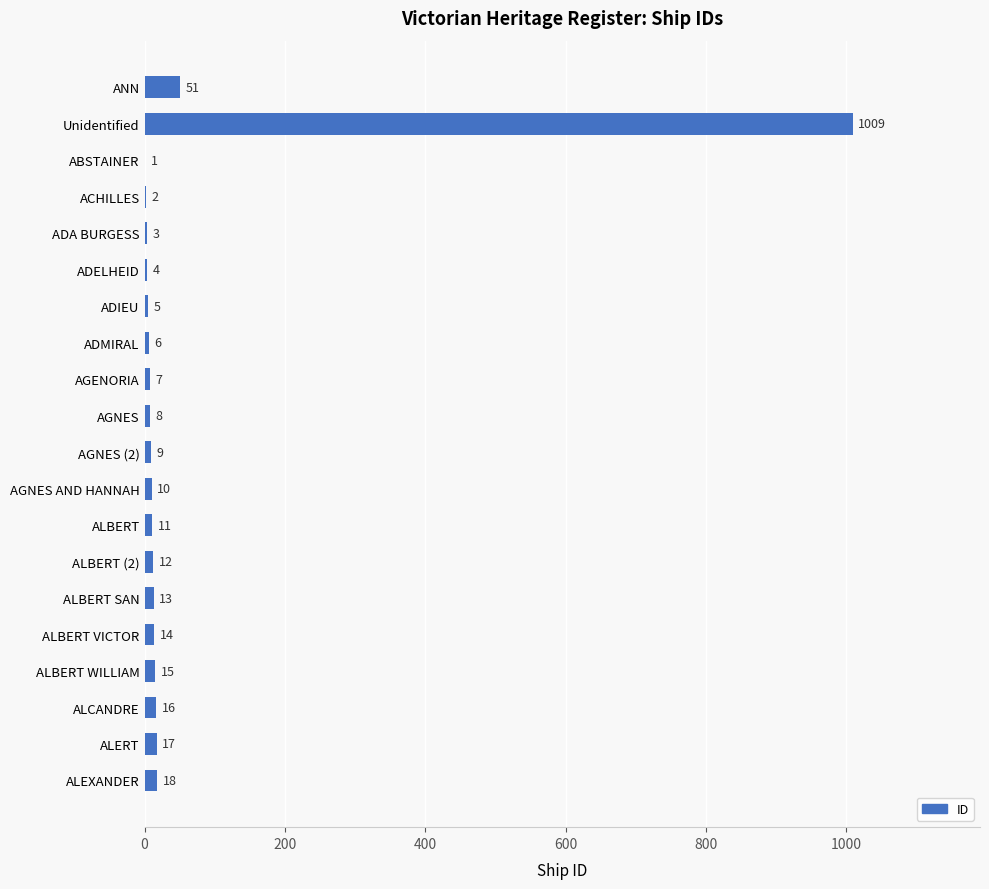

Reading bottom to top, what are all the values shown in this chart?

ALEXANDER=18	ALERT=17	ALCANDRE=16	ALBERT WILLIAM=15	ALBERT VICTOR=14	ALBERT SAN=13	ALBERT (2)=12	ALBERT=11	AGNES AND HANNAH=10	AGNES (2)=9	AGNES=8	AGENORIA=7	ADMIRAL=6	ADIEU=5	ADELHEID=4	ADA BURGESS=3	ACHILLES=2	ABSTAINER=1	Unidentified=1009	ANN=51